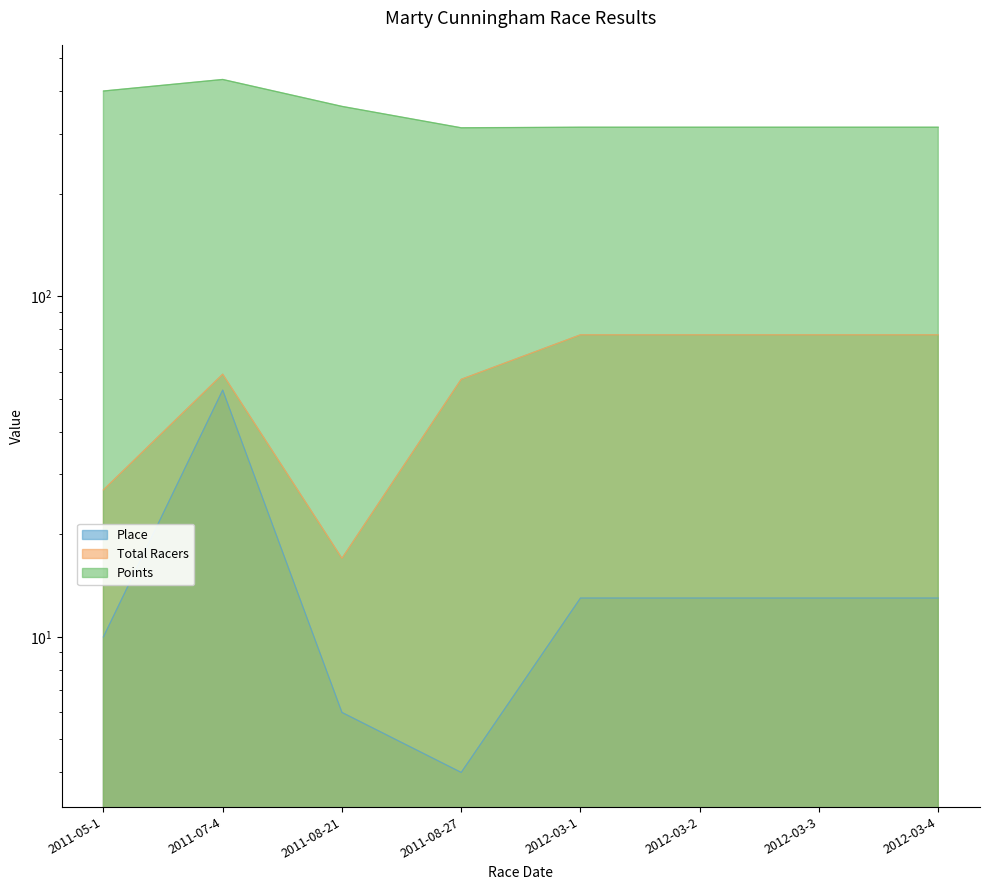

What is the average value of the Place series?

15.6